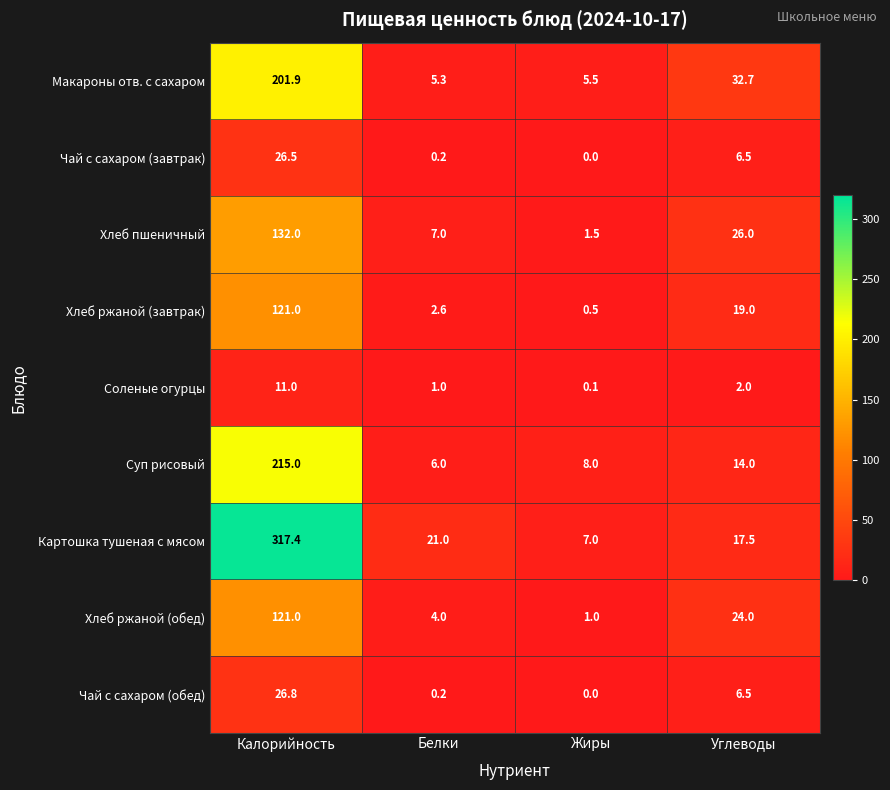

What is the maximum value shown in the chart?

317.4